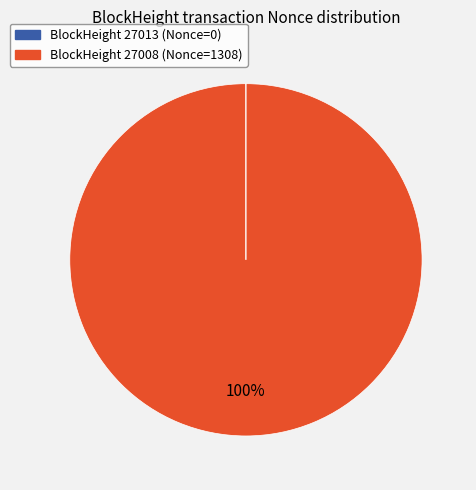

Is there a majority slice in this chart?

Yes